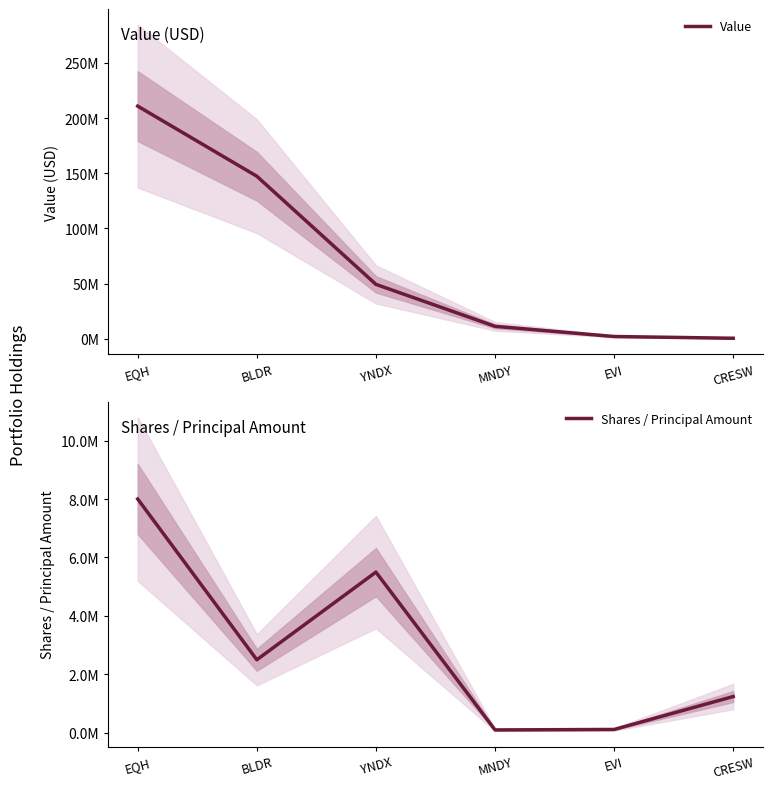

Which label corresponds to the largest value in the chart?

EQH